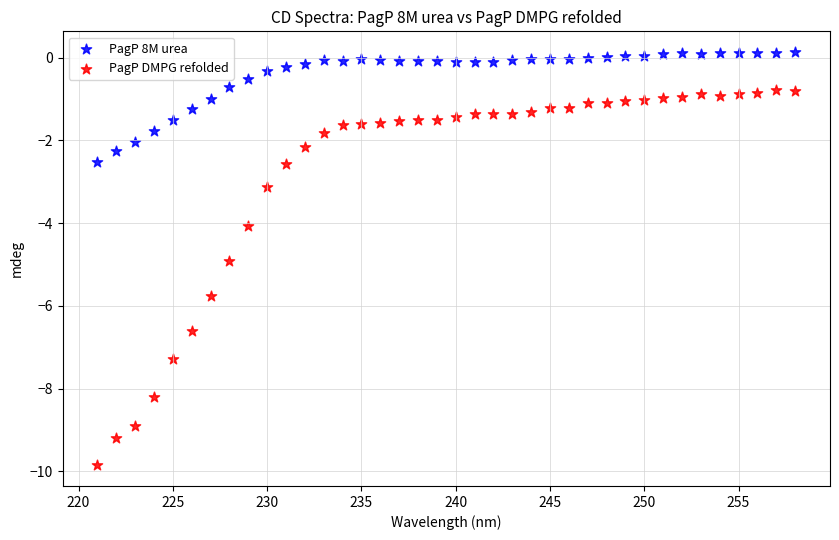

What are all the series names shown in the legend?

PagP 8M urea, PagP DMPG refolded